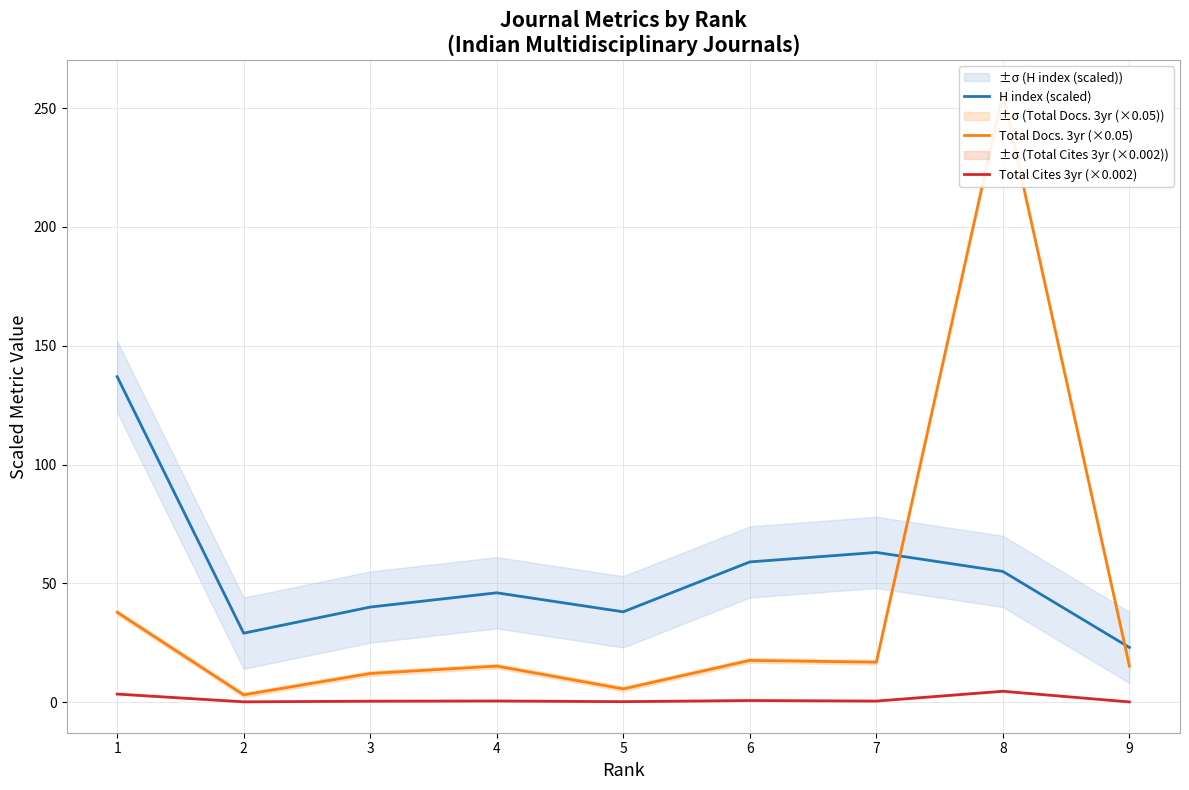

Is it true that Total Cites 3yr (×0.002) equals 1.5 at 1?

False